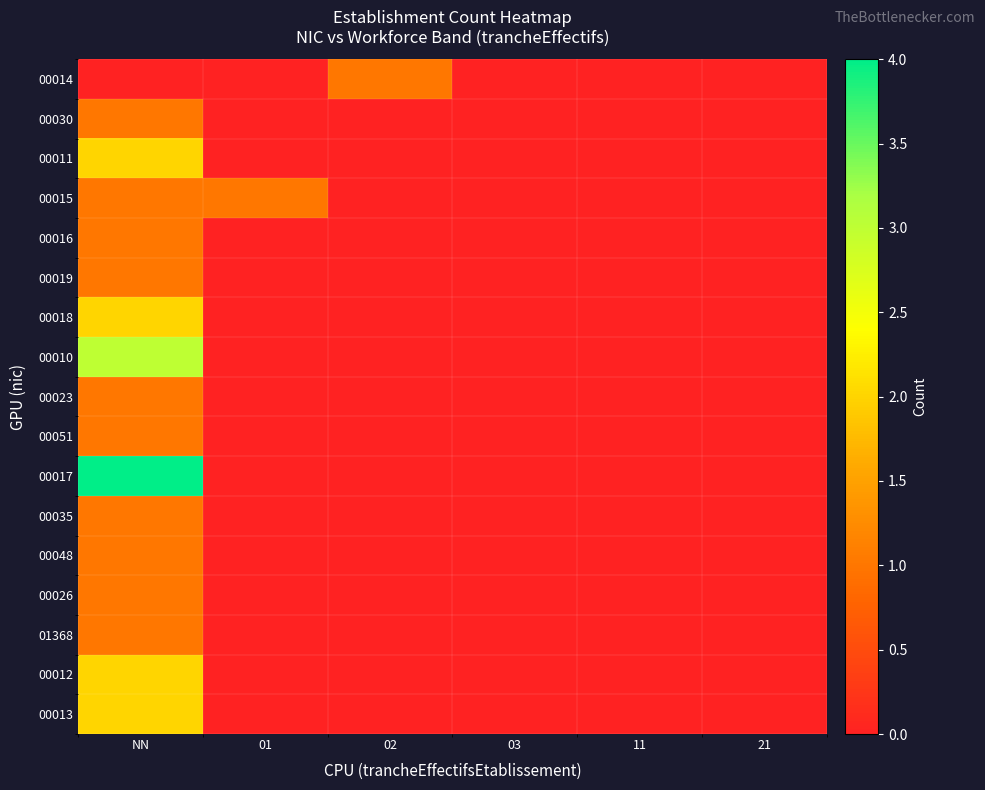

How many data points does each series have?

6